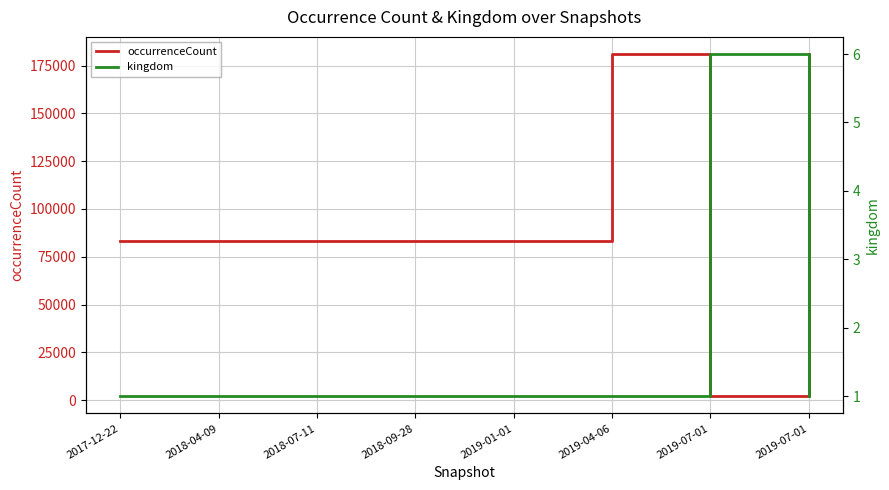

What value does the kingdom series have at 2019-07-01?

1